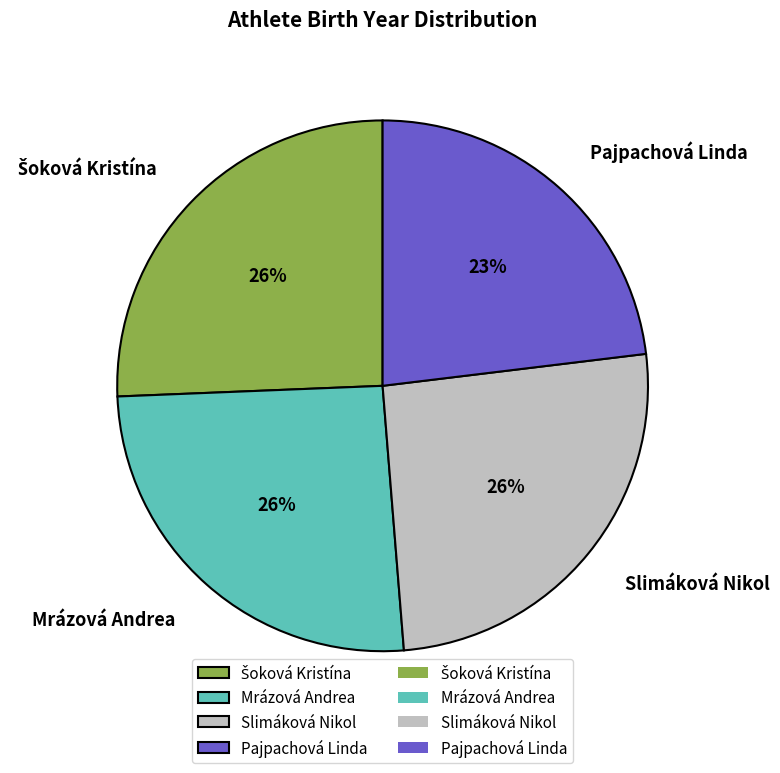

How many slices are in this pie chart?

4